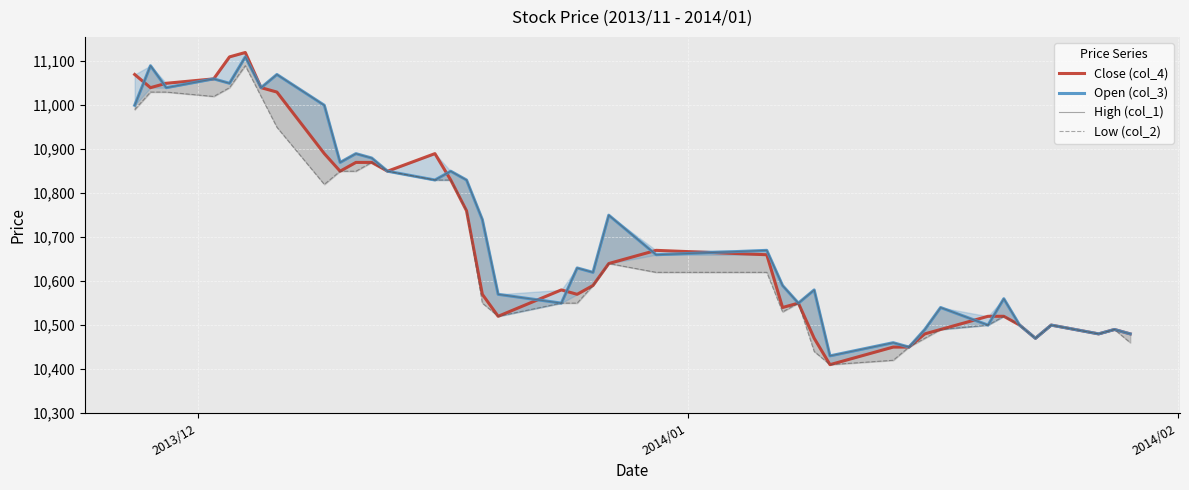

True or false: Low (col_2) and Open (col_3) cross at least once.

False